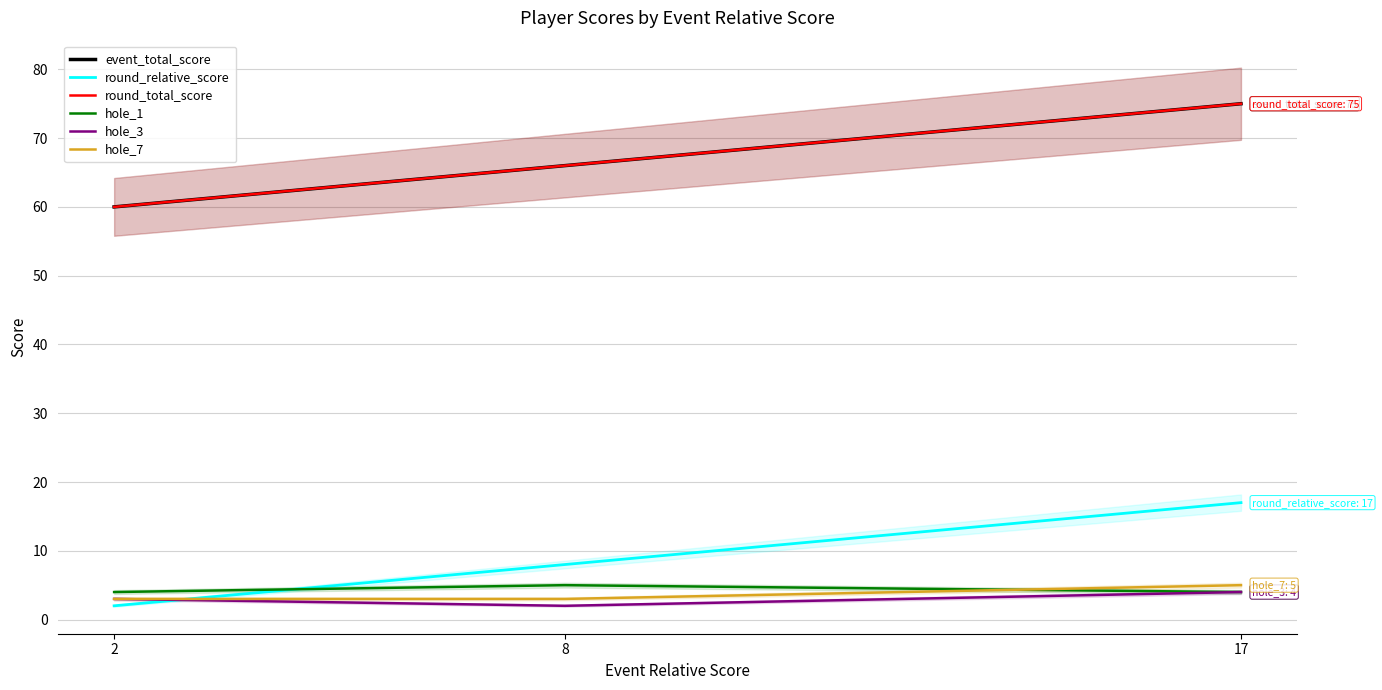

Rank the series at 2 from highest to lowest value.

event_total_score, round_total_score, hole_1, hole_3, hole_7, round_relative_score